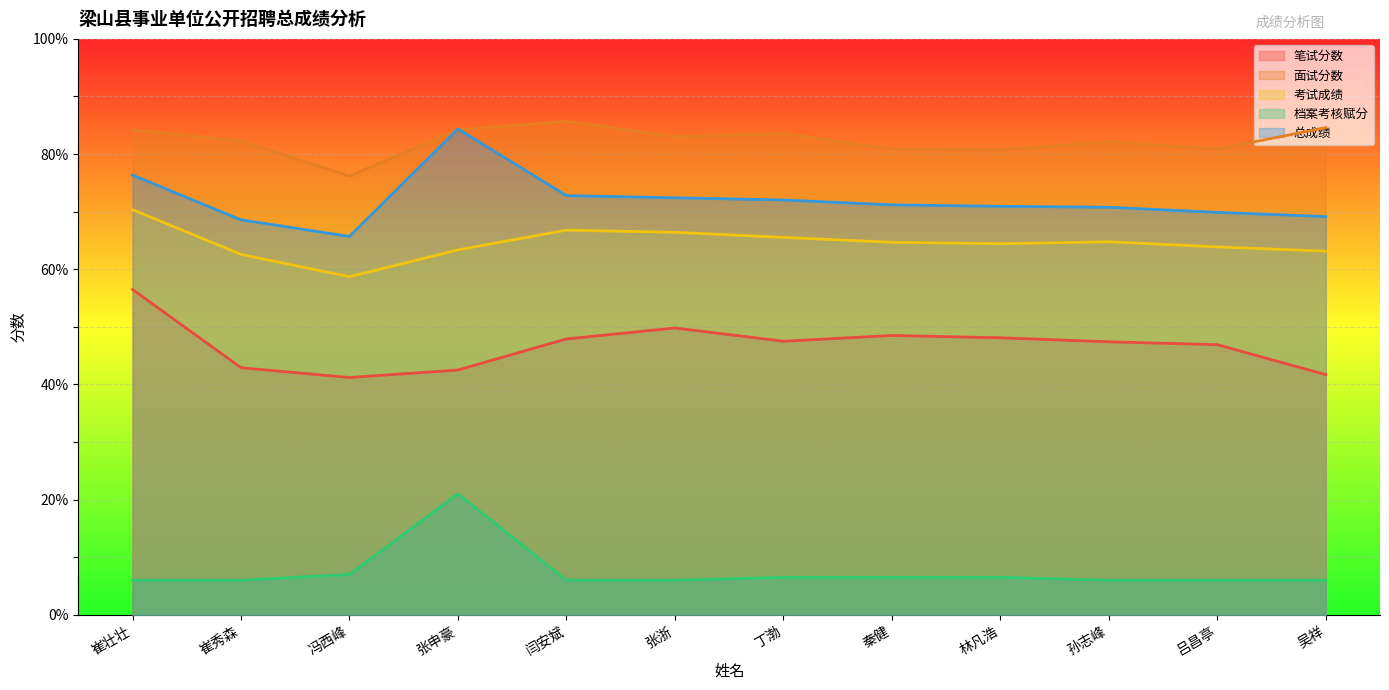

What is the difference between the maximum and minimum values in the 考试成绩 series?

11.6